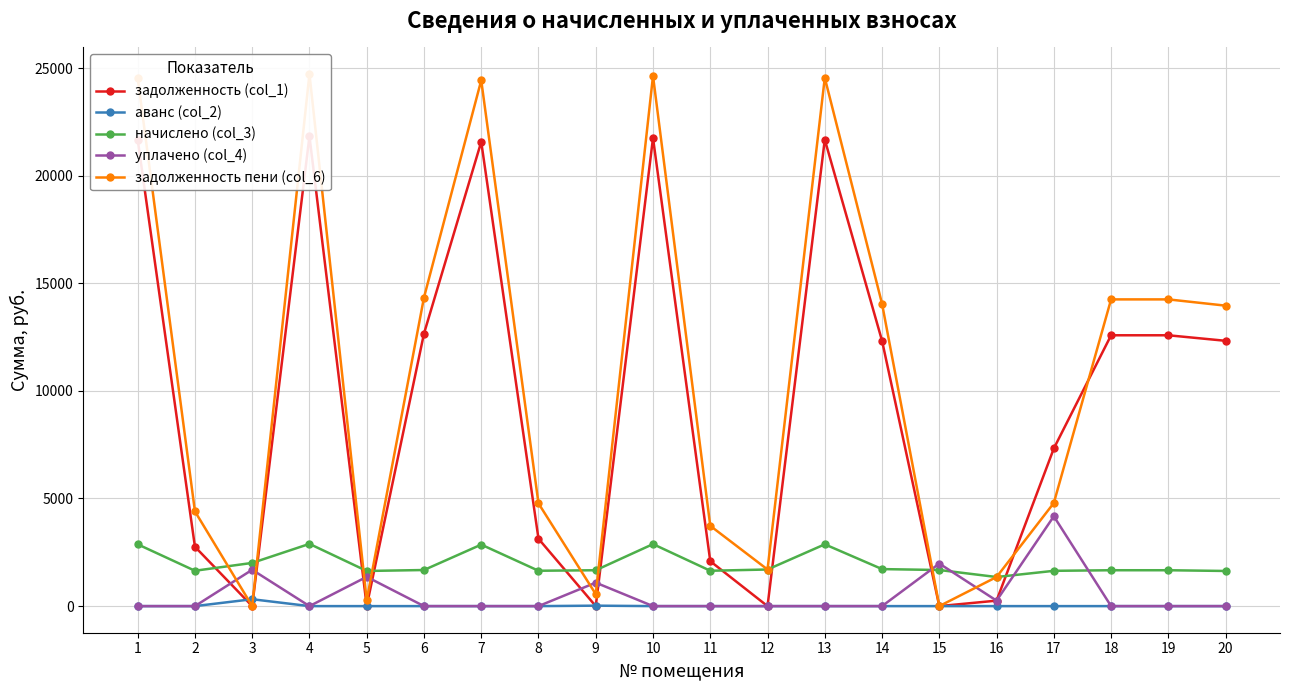

Reading right to left, list all the values displayed in this chart.

задолженность (col_1): 20=12326.4	19=12583.2	18=12583.2	17=7325.3	16=254.0	15=0.0	14=12326.4	13=21673.9	12=0.0	11=2086.6	10=21751.0	9=0.0	8=3129.8	7=21571.2	6=12660.2	5=0.0	4=21828.0	3=0.0	2=2758.1	1=21673.9
аванс (col_2): 20=0.0	19=0.0	18=0.0	17=0.0	16=0.0	15=0.0	14=0.0	13=0.0	12=0.0	11=0.0	10=0.0	9=21.1	8=0.0	7=0.0	6=0.0	5=0.0	4=0.0	3=320.0	2=0.0	1=0.0
начислено (col_3): 20=1633.0	19=1667.0	18=1667.0	17=1639.7	16=1352.0	15=1677.2	14=1720.2	13=2871.3	12=1701.0	11=1643.2	10=2881.5	9=1667.0	8=1643.2	7=2857.7	6=1677.2	5=1633.0	4=2891.7	3=2007.2	2=1643.2	1=2871.3
уплачено (col_4): 20=0.0	19=0.0	18=0.0	17=4173.2	16=254.0	15=1977.2	14=0.0	13=0.0	12=0.0	11=0.0	10=0.0	9=1090.0	8=0.0	7=0.0	6=0.0	5=1360.8	4=0.0	3=1689.0	2=0.0	1=0.0
задолженность пени (col_6): 20=13959.4	19=14250.2	18=14250.2	17=4791.8	16=1352.0	15=0.0	14=14046.6	13=24545.2	12=1701.0	11=3729.7	10=24632.5	9=555.9	8=4773.0	7=24428.9	6=14337.4	5=272.2	4=24719.7	3=0.0	2=4401.3	1=24545.2